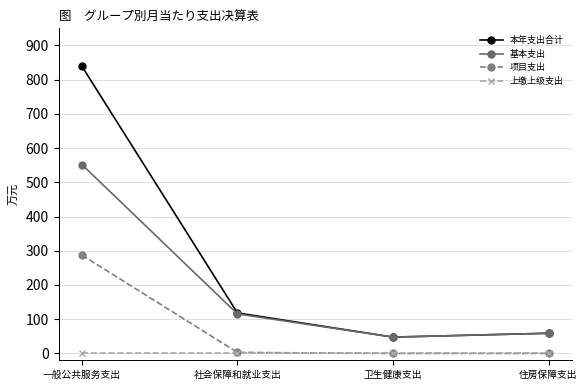

What position from the left is 一般公共服务支出?

1